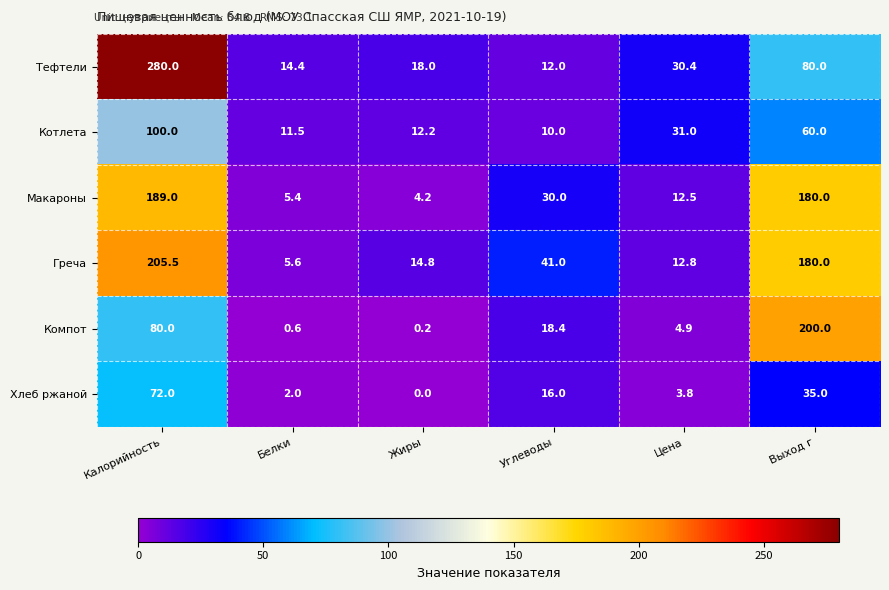

At which category is the sum across all series the highest?

Калорийность